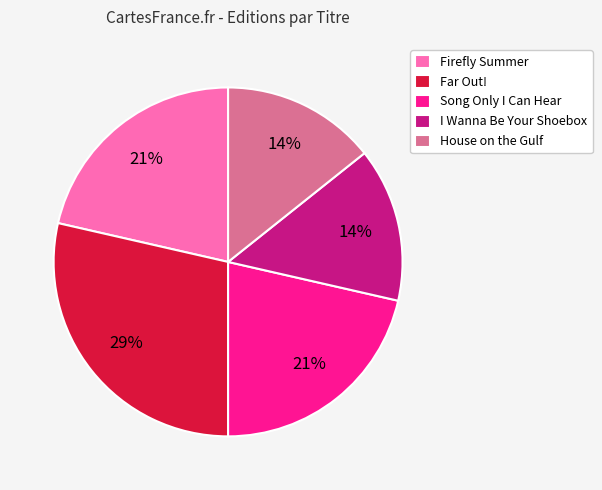

To the nearest percent, what is the average slice percentage?

20%